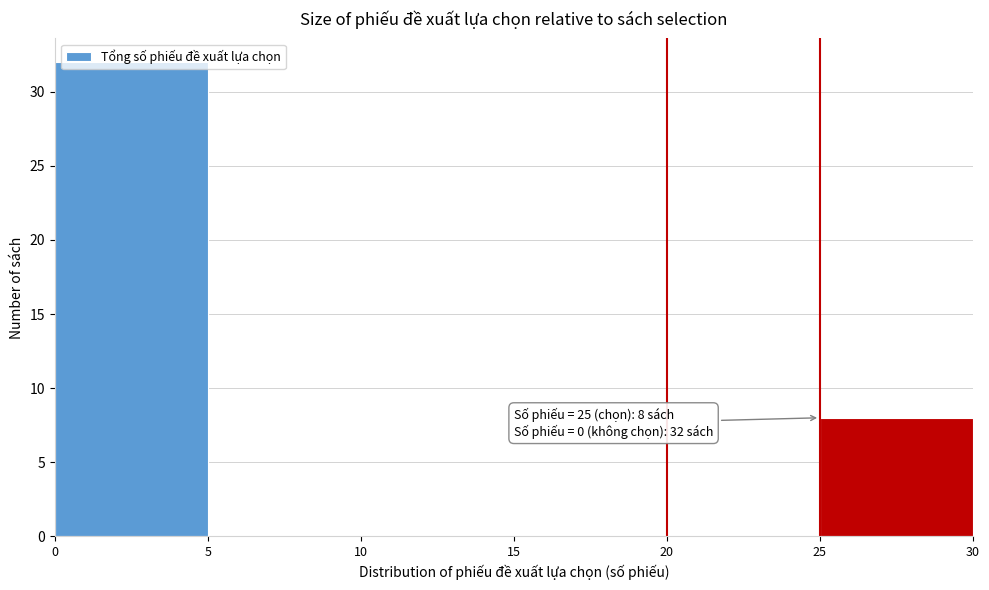

Over which range of the x-axis is the bar tallest?

0 to 5